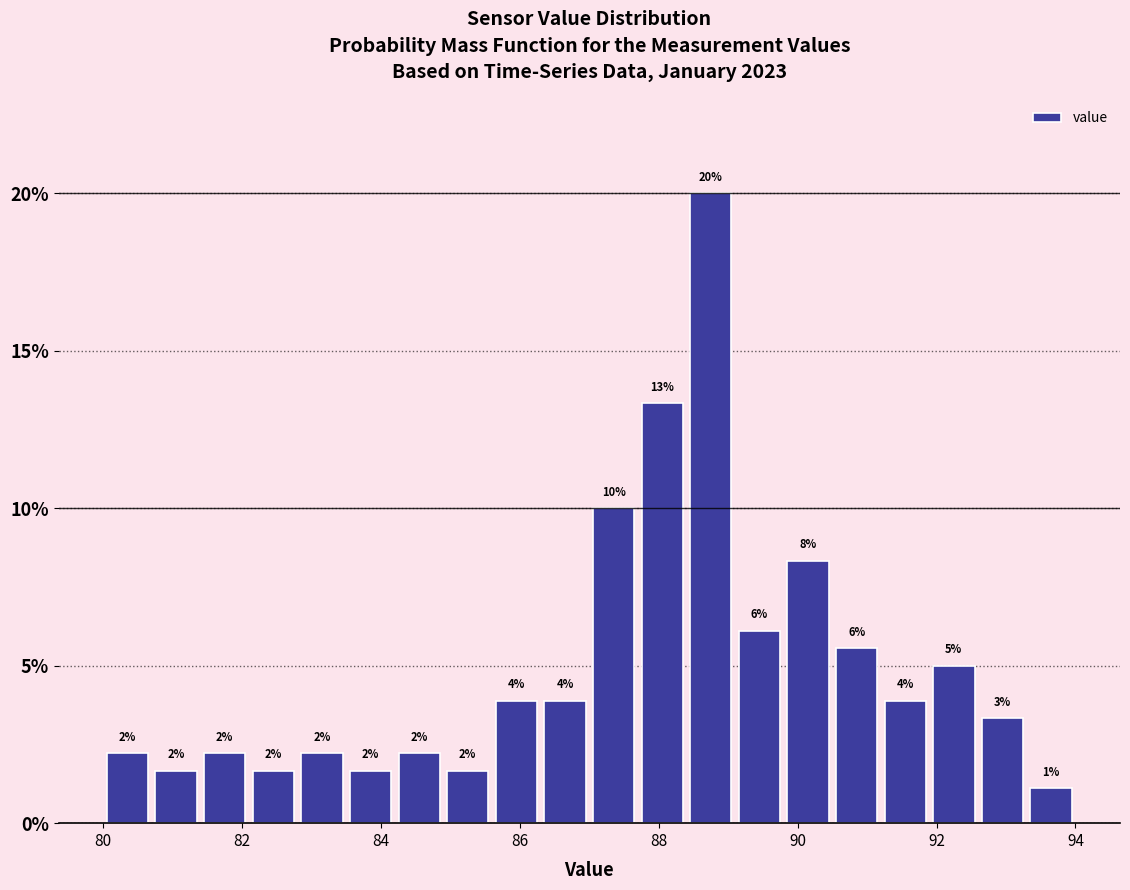

Read against the x-axis, roughly where is the centre of the tallest bar?

88.8